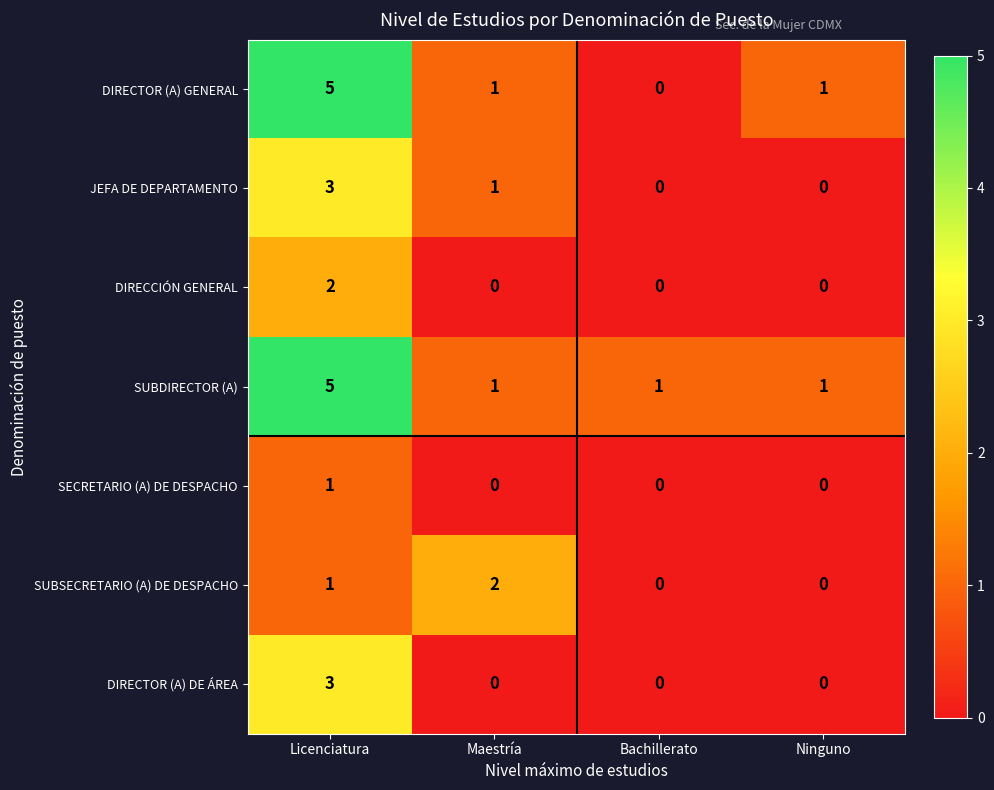

Which series has the largest range (max minus min)?

DIRECTOR (A) GENERAL